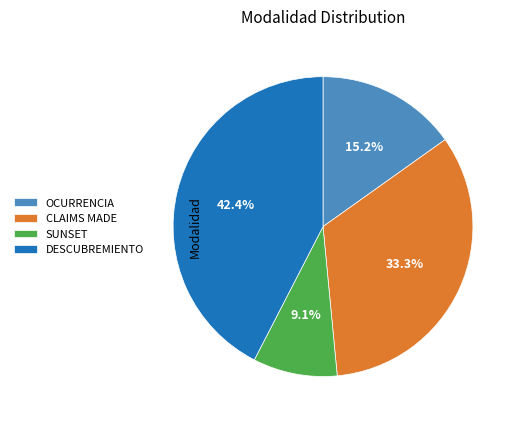

What percentage is the DESCUBREMIENTO slice, to the nearest percent?

42%